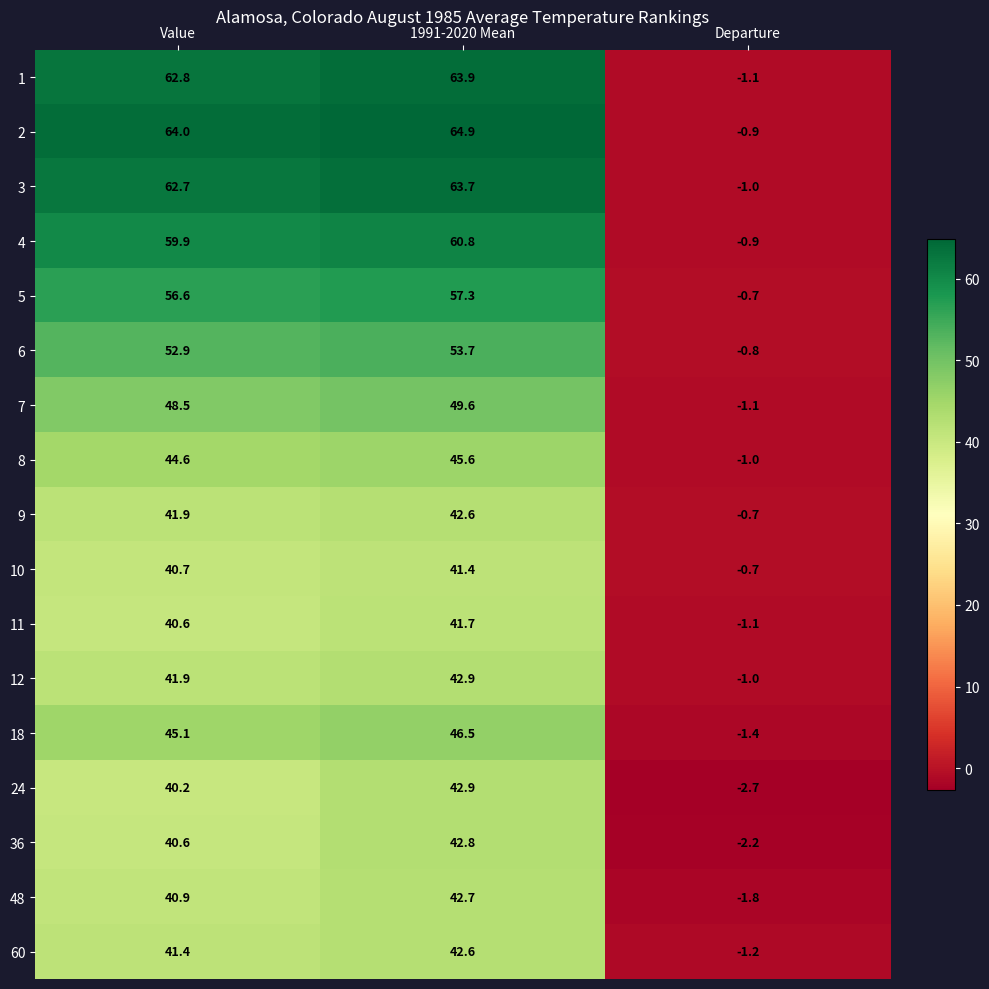

How many distinct data groups are displayed?

17